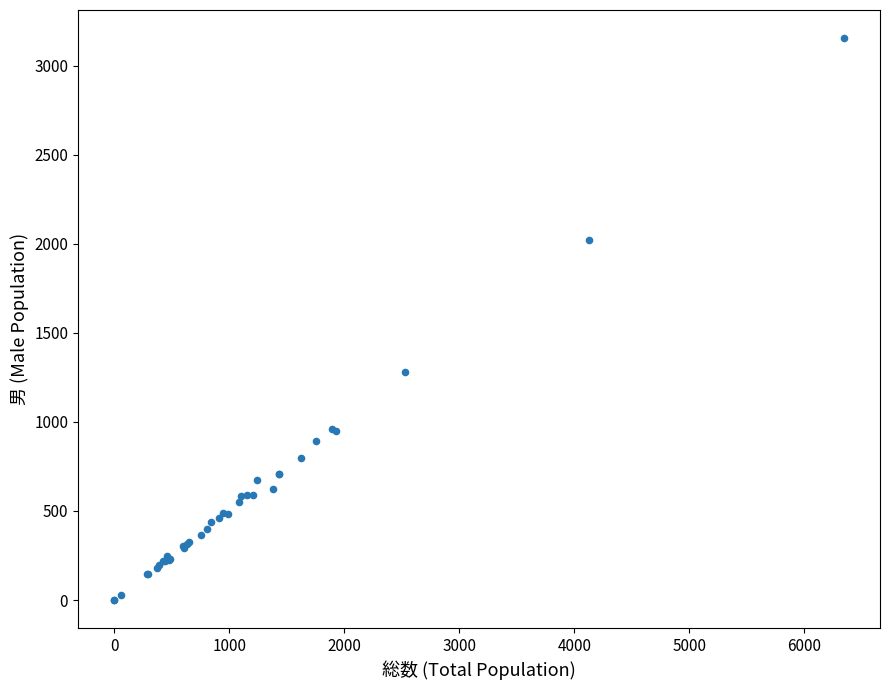

What Y value in the scatter plot is closest to 1577?

1279